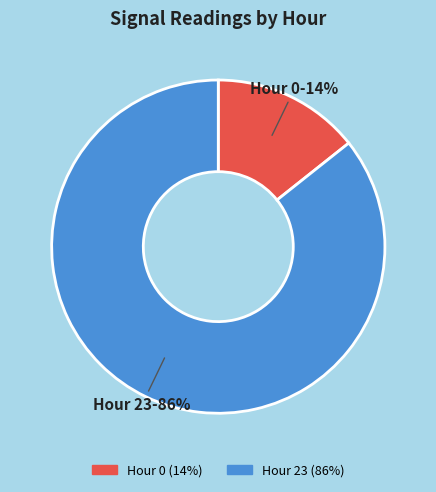

Count the number of slices in the pie.

2